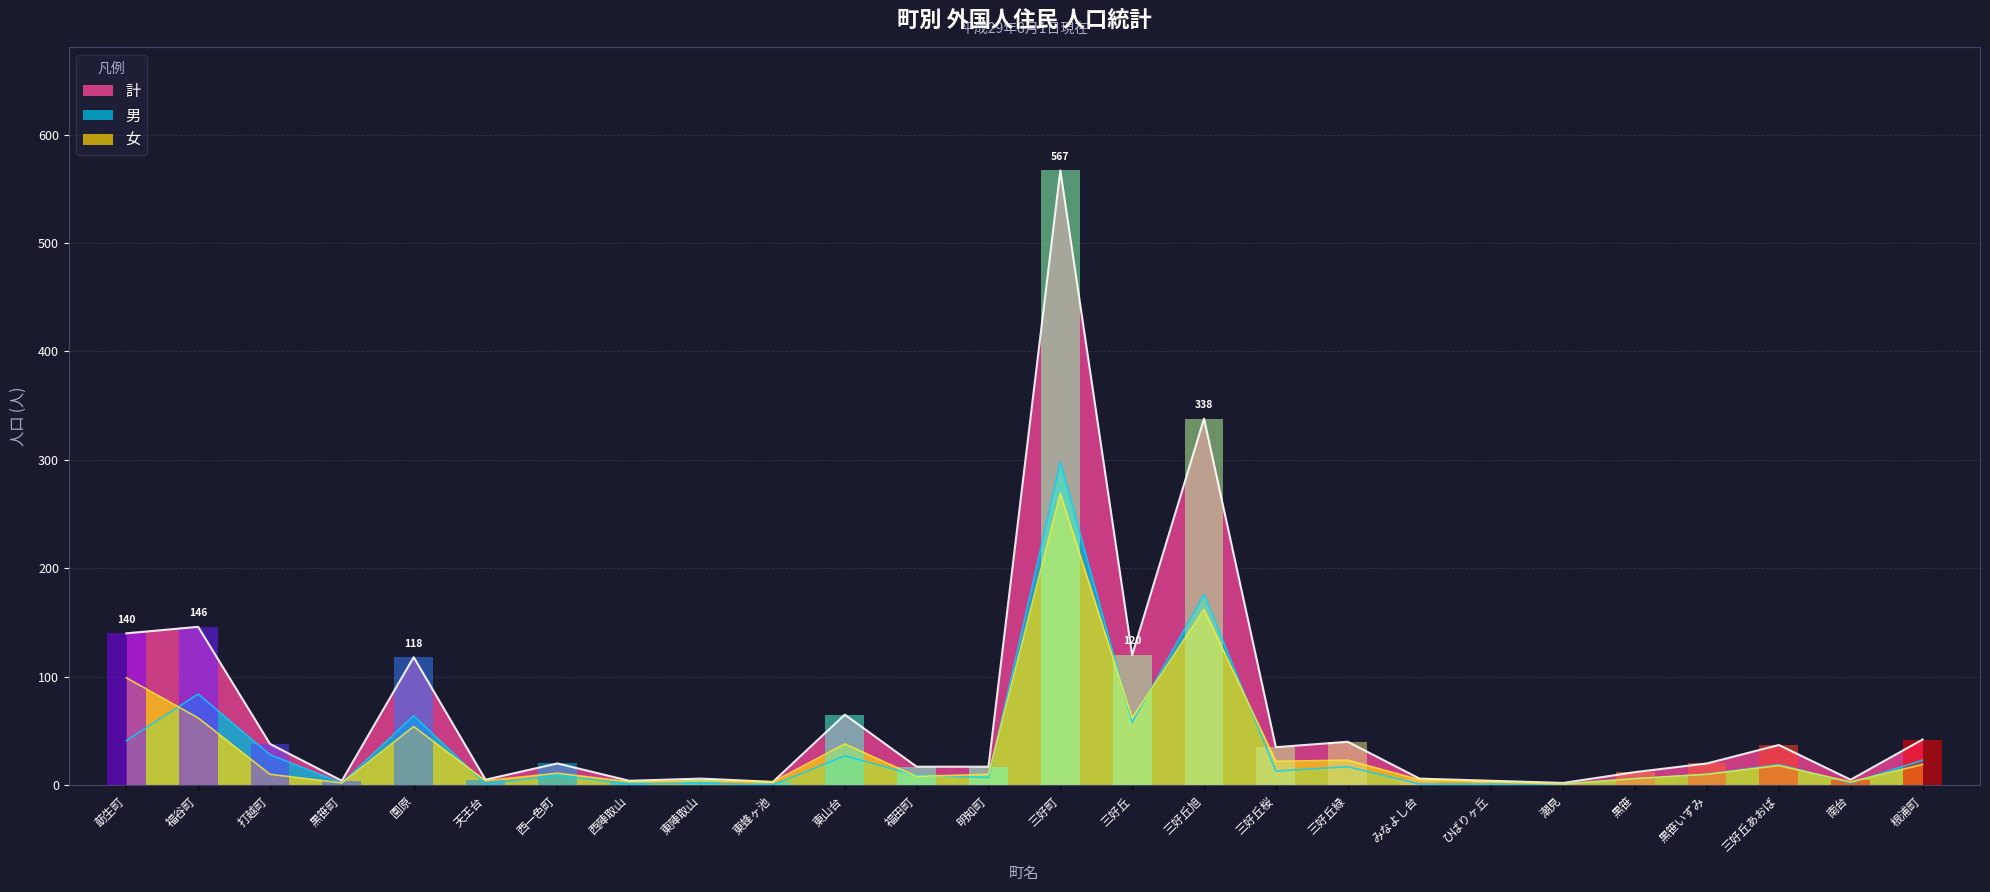

At how many categories does at least one series exceed 220?

2